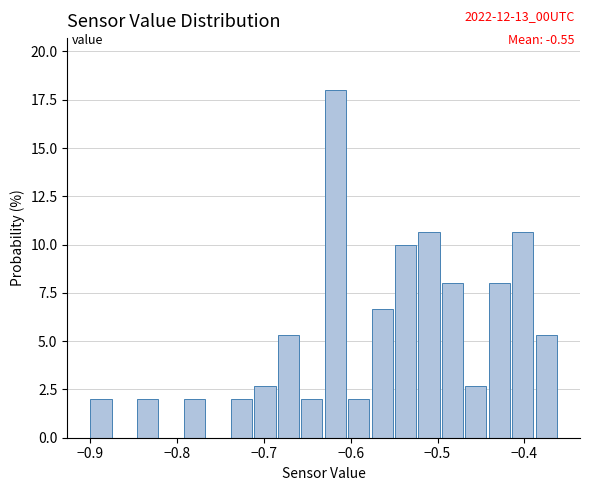

Read against the x-axis, roughly where is the centre of the tallest bar?

-0.62